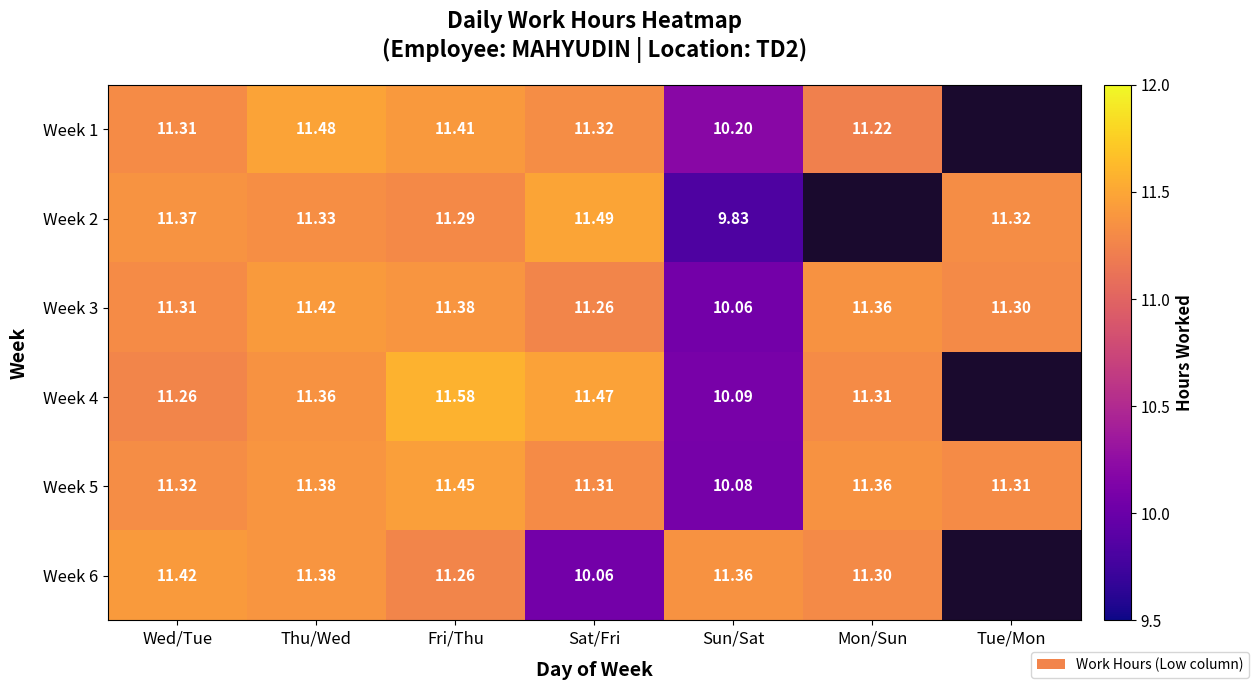

How many categories are shown in the chart?

7